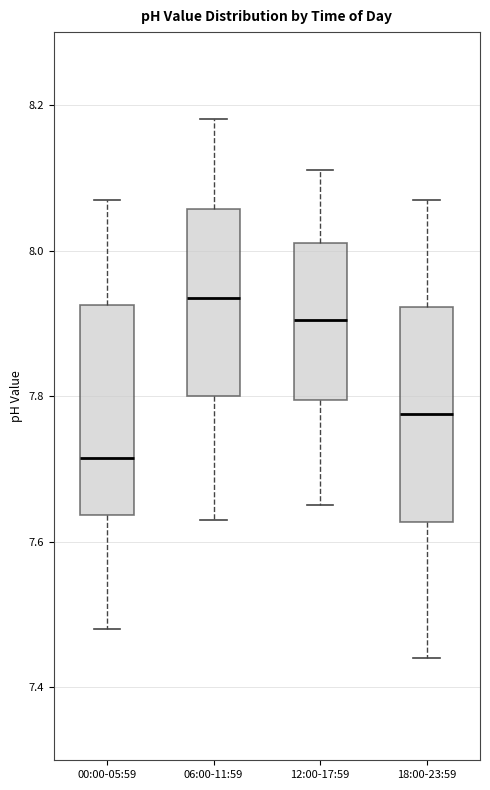

Which box has the highest median line?

06:00-11:59